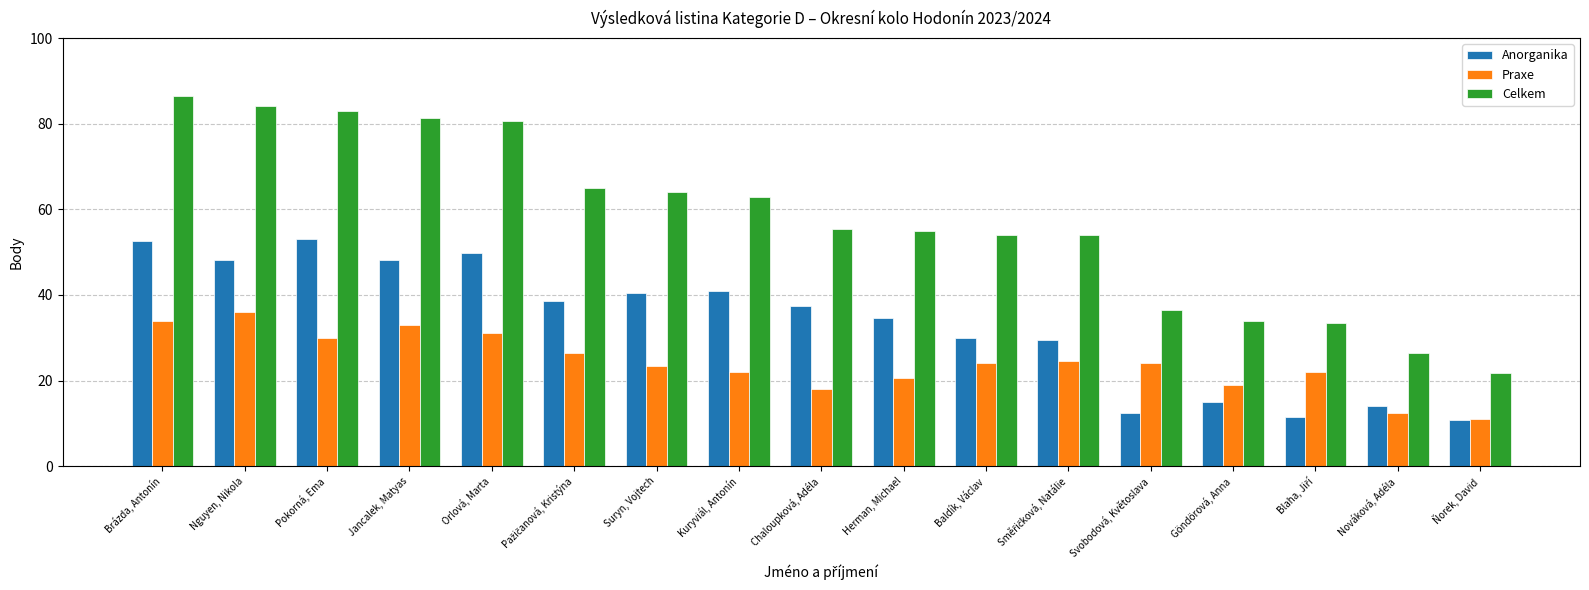

What position from the right is Ňorek, David?

1